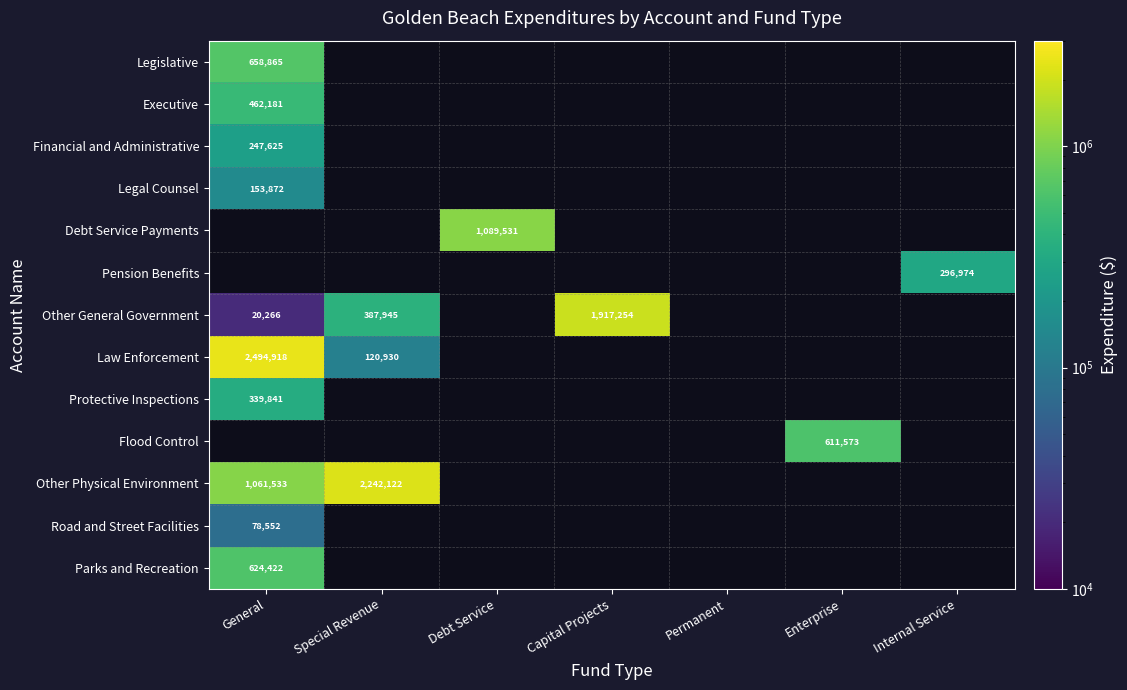

Is the value of Legal Counsel at Internal Service greater than the value of Debt Service Payments at Special Revenue?

No